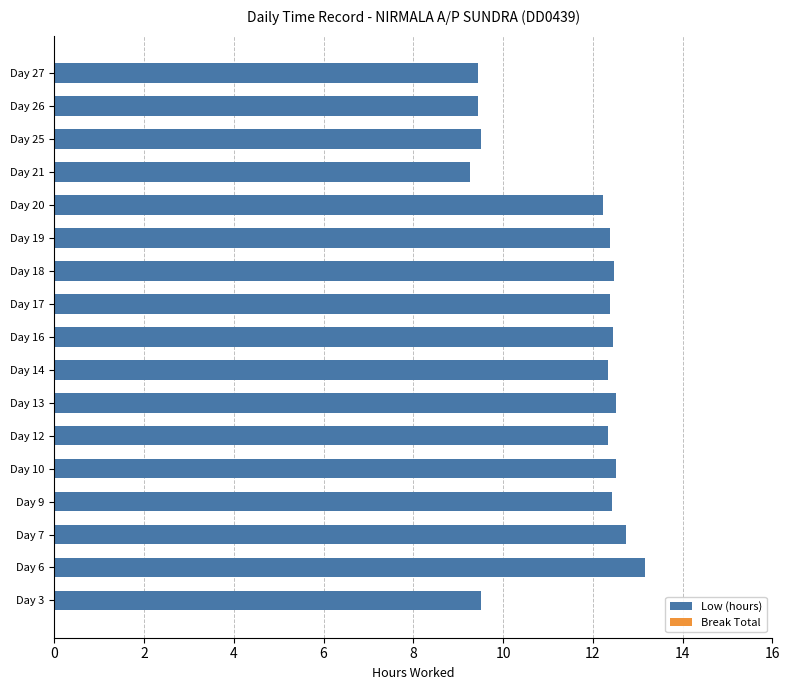

What is the change in value from Day 3 to Day 20?

+2.7